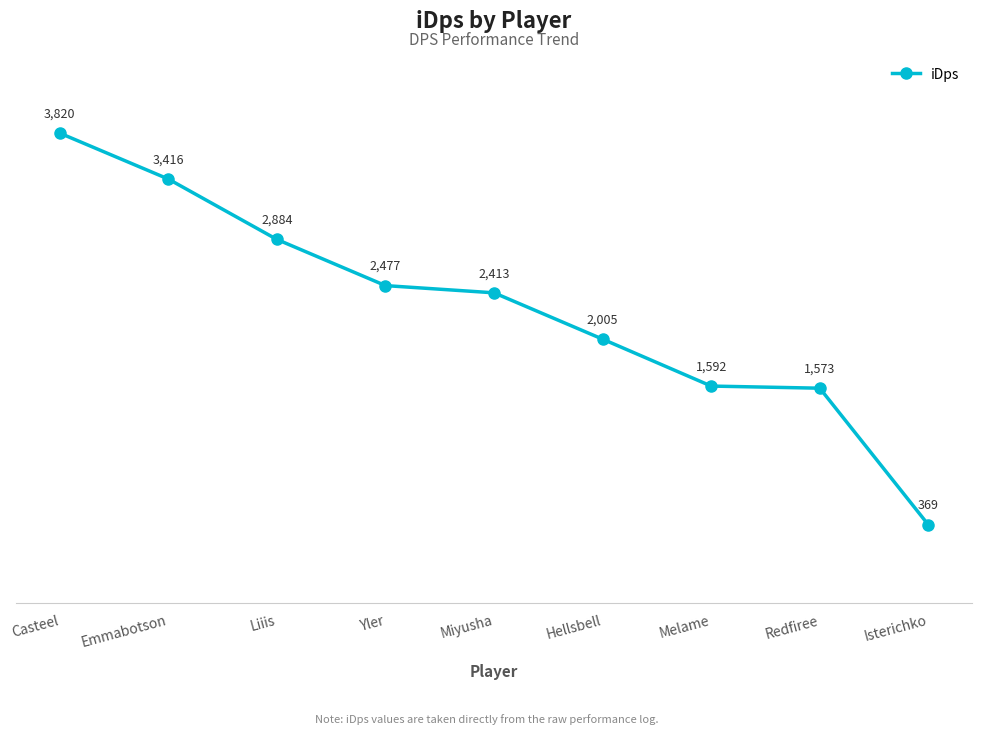

Read the value at Redfiree.

1573.2